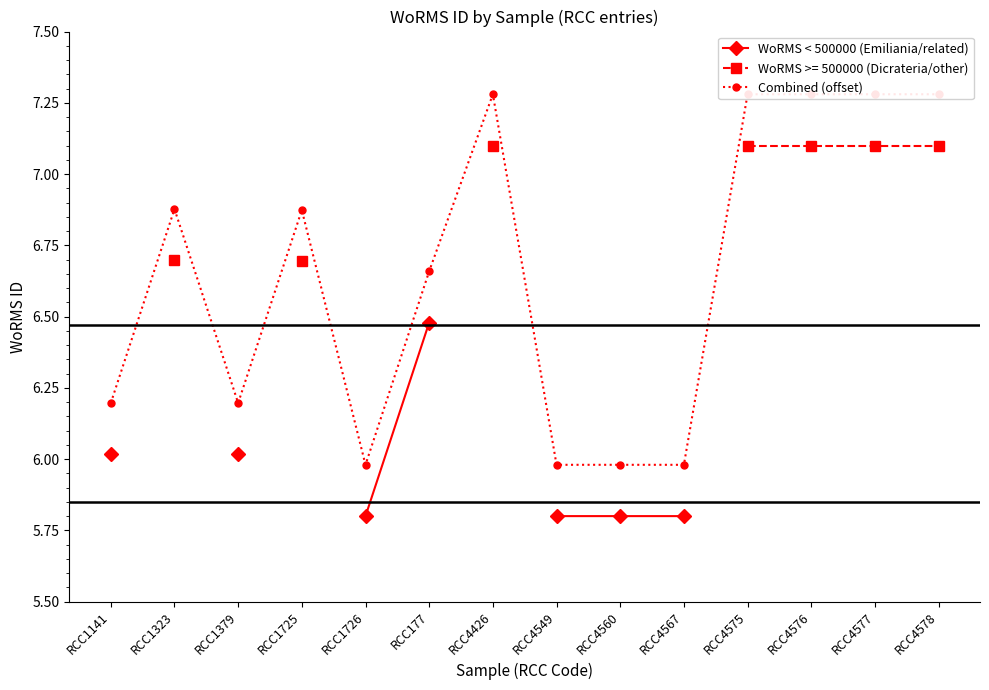

What is the label of the 10th point from the left?

RCC4567